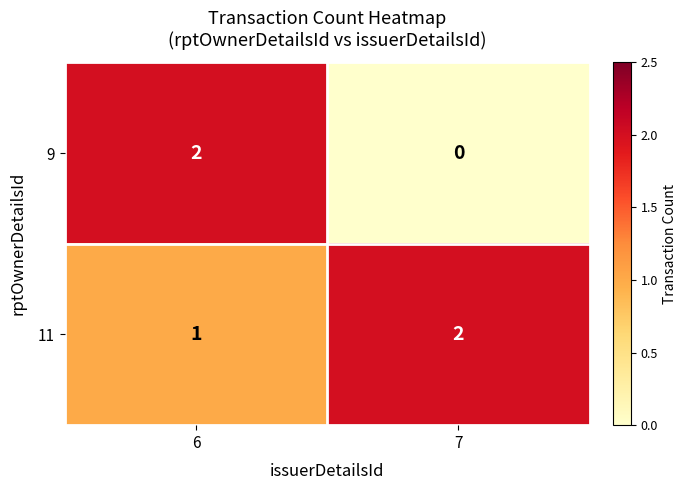

Count the number of categories in the chart.

2